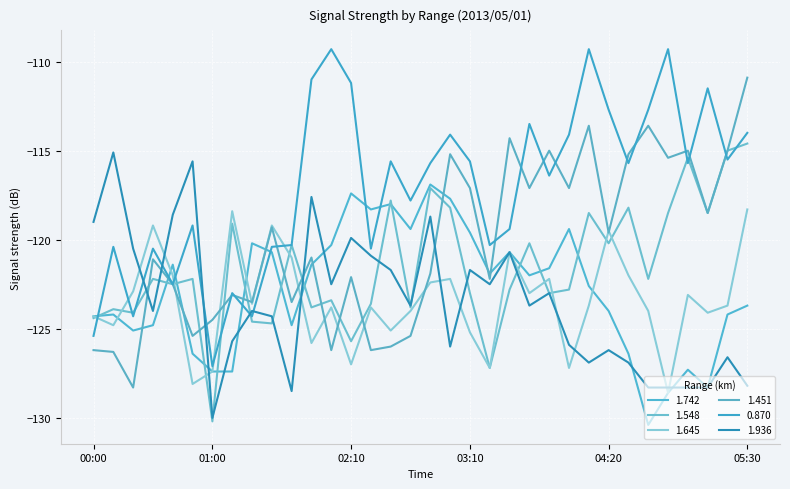

What is the label of the 19th point from the right?

02:30